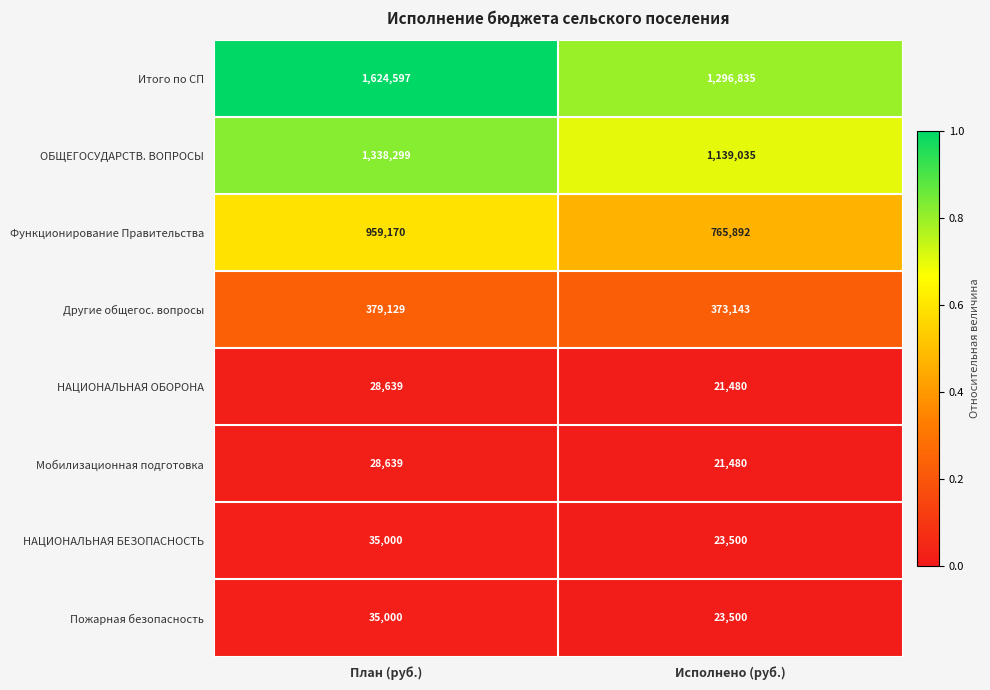

What is the difference between the maximum and minimum values in the НАЦИОНАЛЬНАЯ БЕЗОПАСНОСТЬ series?

11500